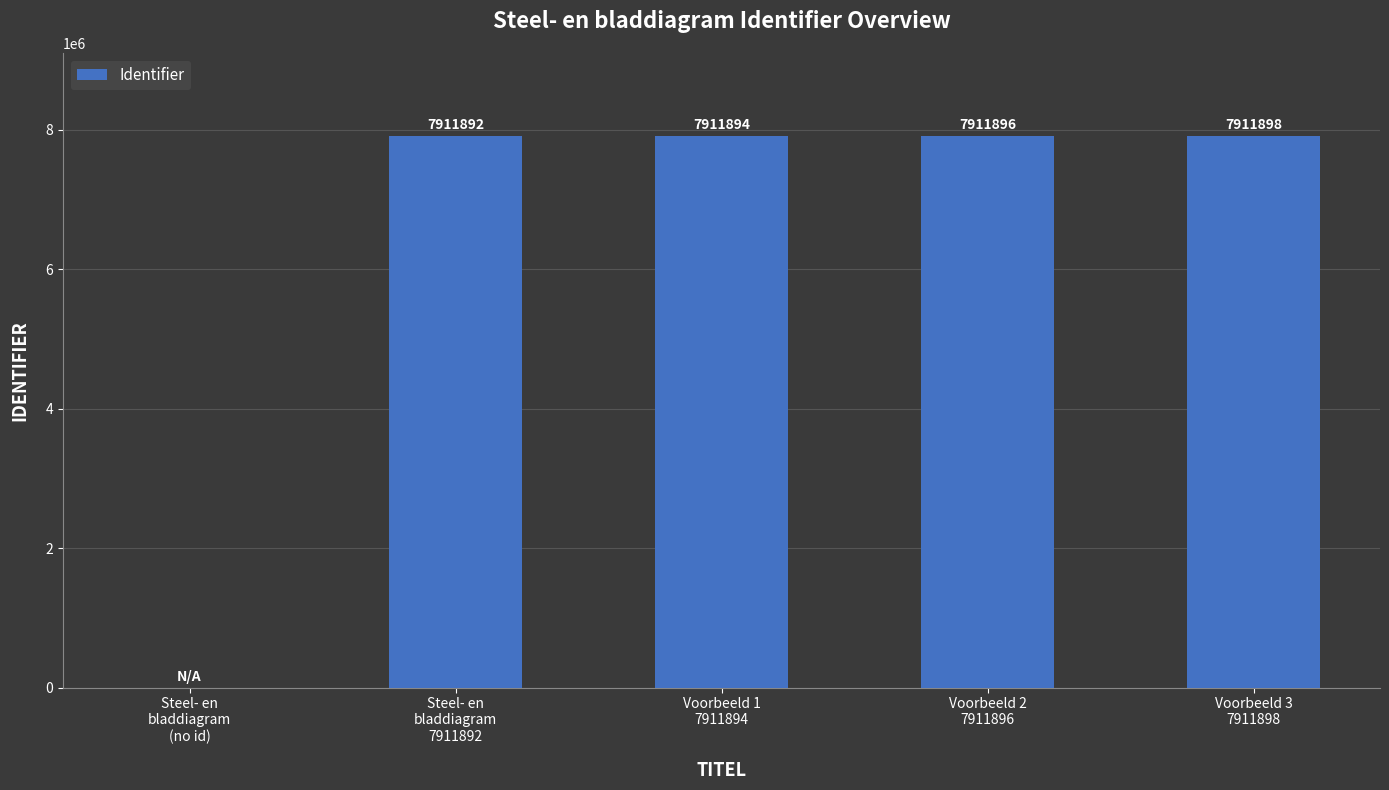

What is the sum of all values?

31647580